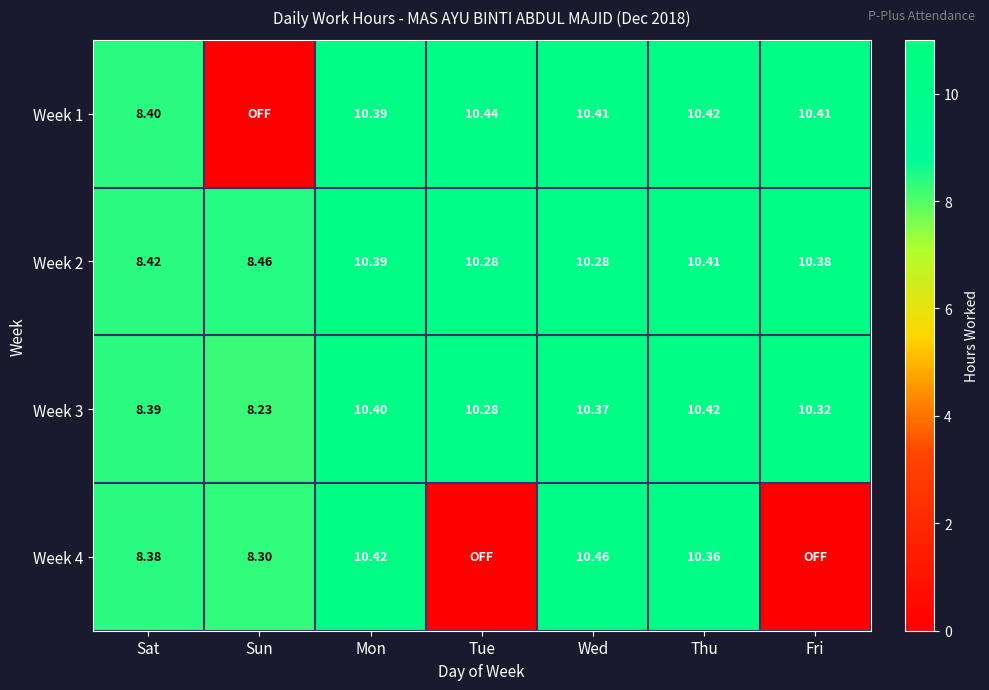

Between Tue and Mon, which is larger?

Tue